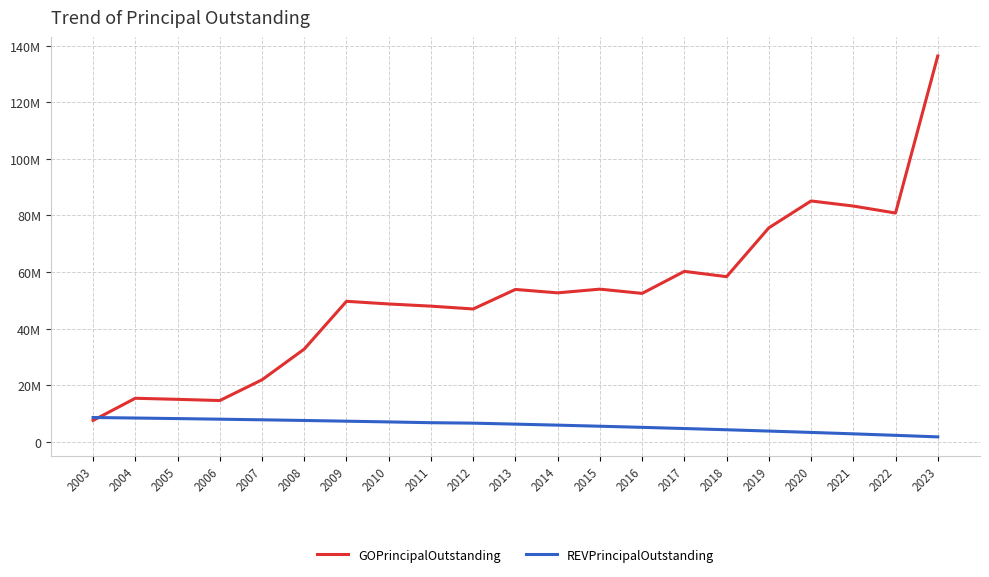

Is this an area chart (filled region under the line)?

No